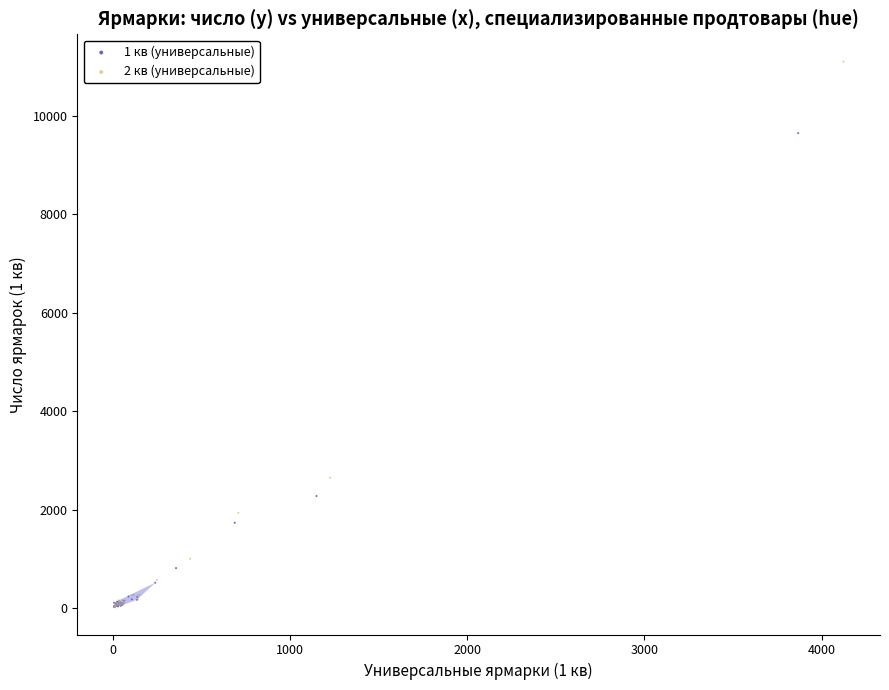

Which series has the widest spread of Y values?

2 кв (универсальные)